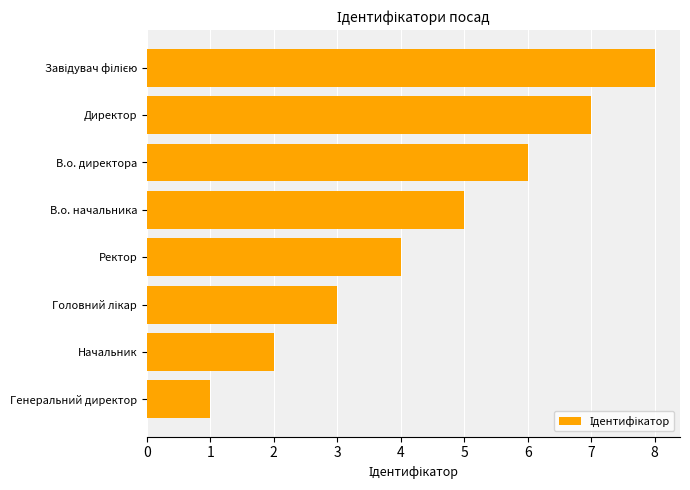

What is the difference between the second highest and second lowest values?

5